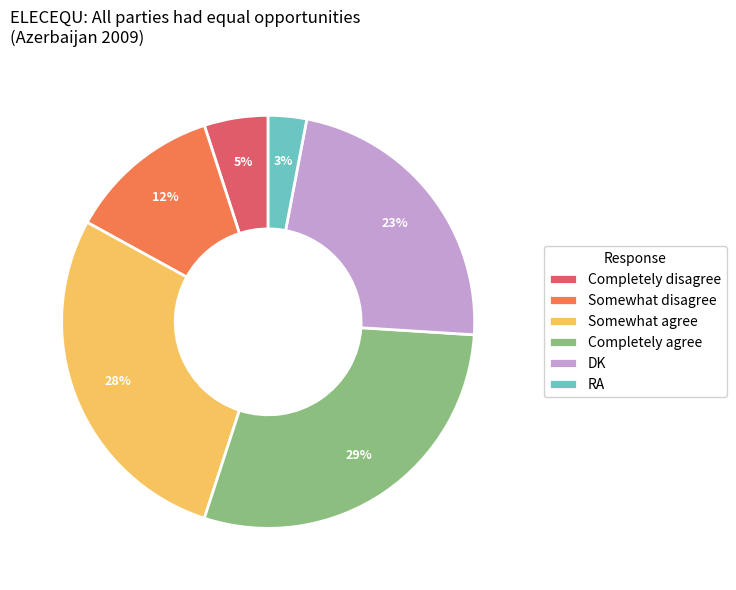

Is it true that Completely disagree is 1% of the pie?

False